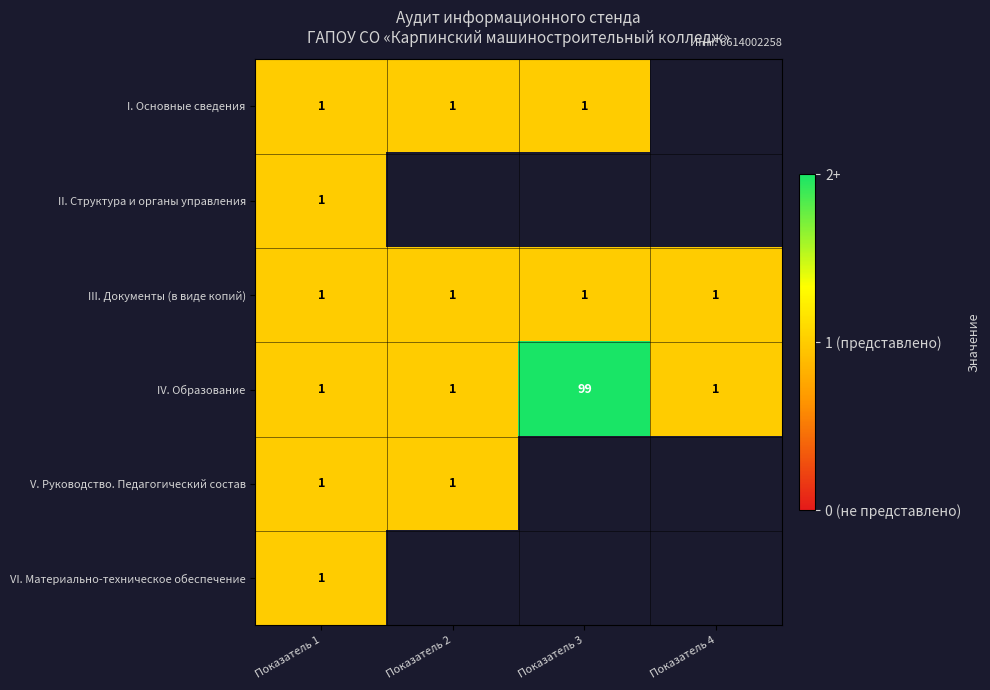

Is it true that III. Документы (в виде копий) equals 1 at Показатель 1?

True